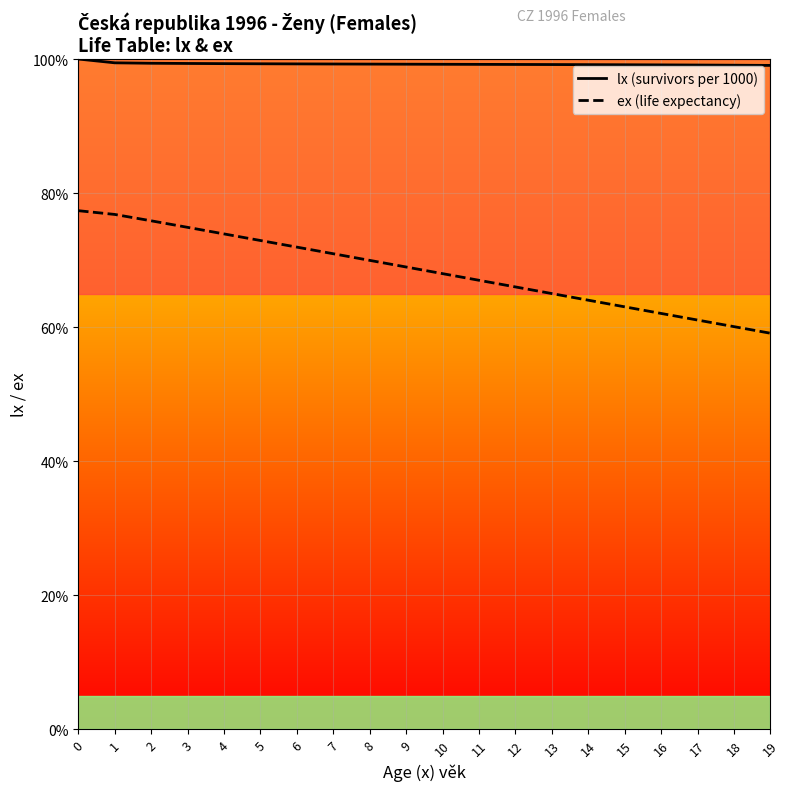

The lx (survivors per 1000) series shows 34.0 at 6. True or false?

False